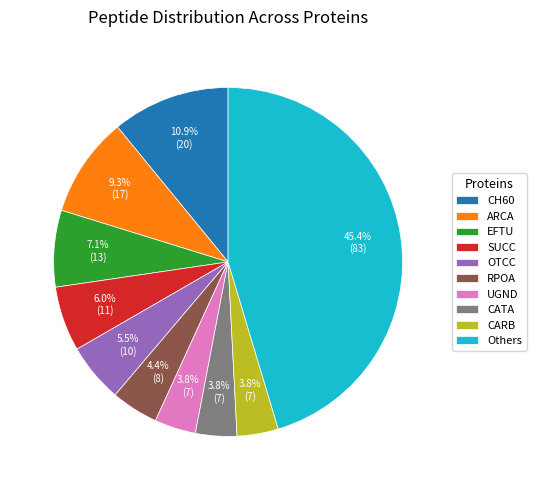

Is there any slice that represents more than half of the pie?

No